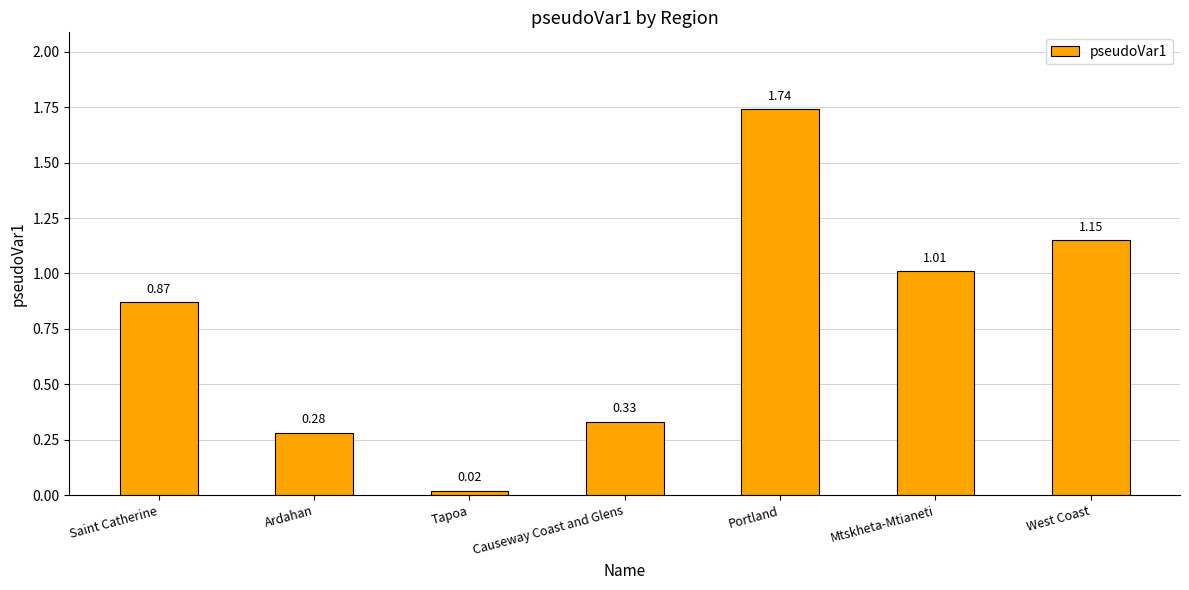

How many bars are there in total?

7